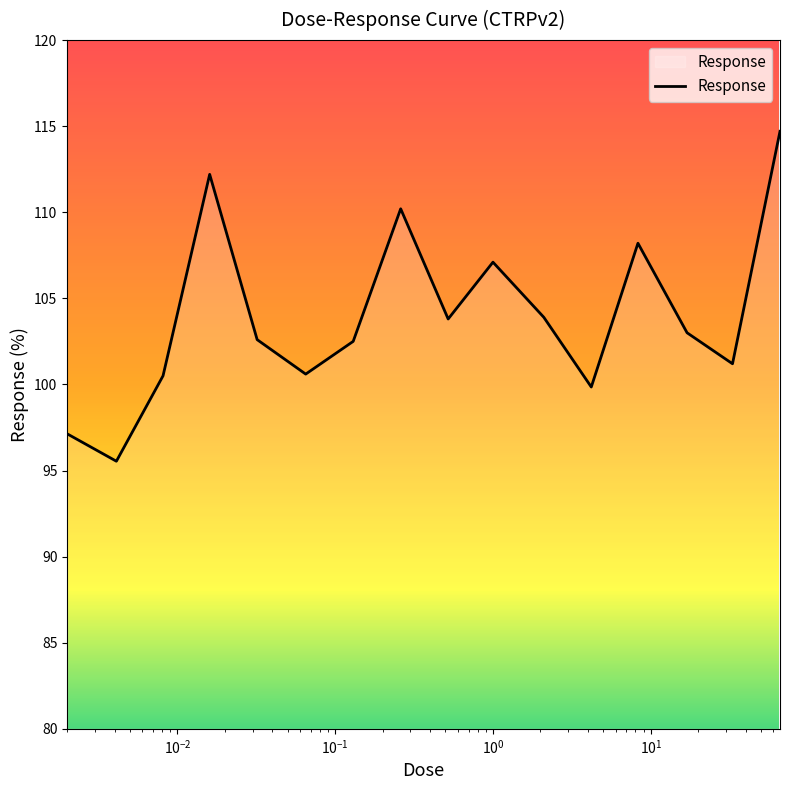

What is the smallest value displayed?

95.5